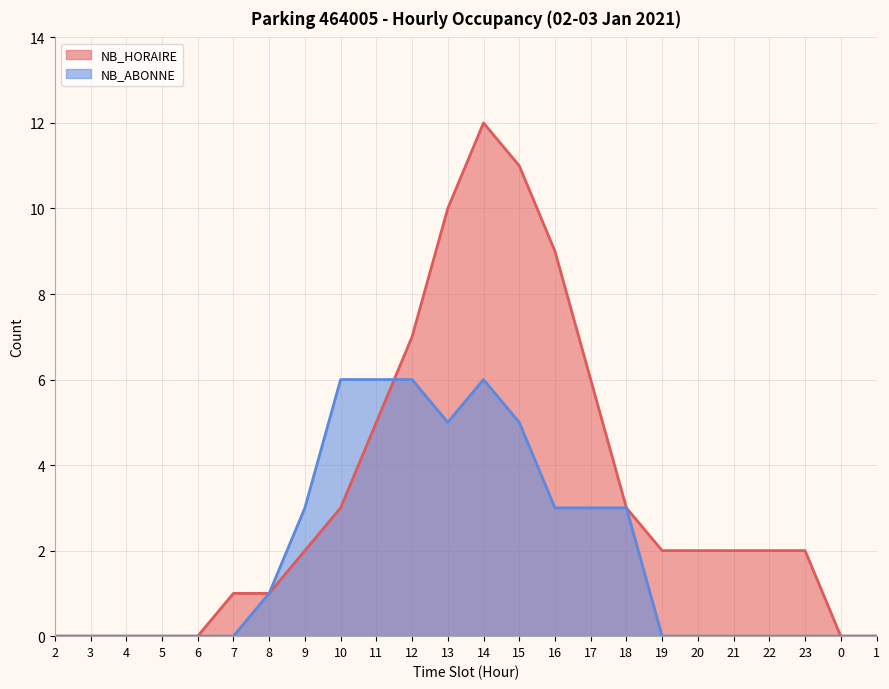

What are all the series names shown in the legend?

NB_HORAIRE, NB_ABONNE